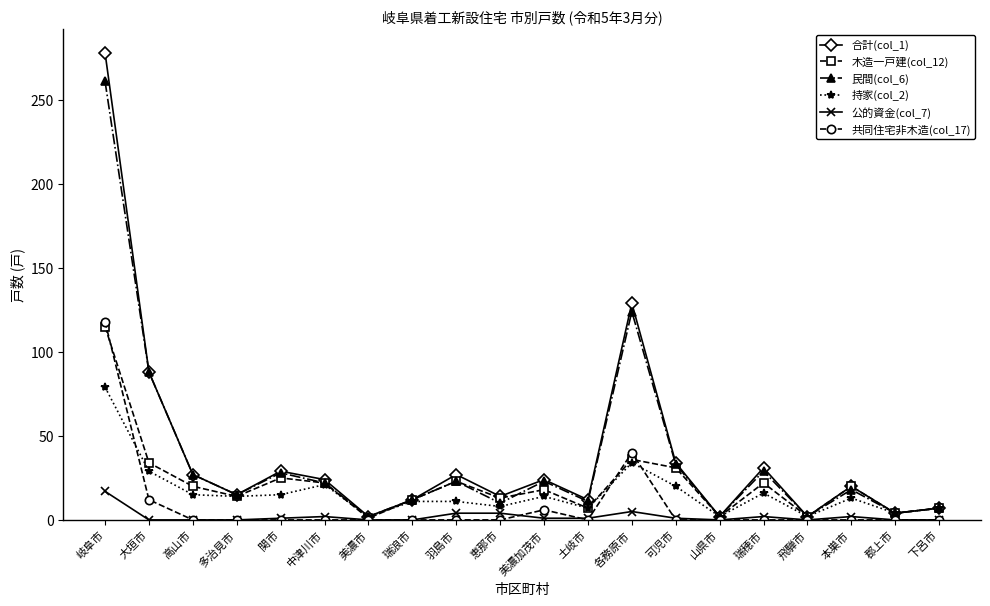

At which category does the chart reach its peak across all series?

岐阜市